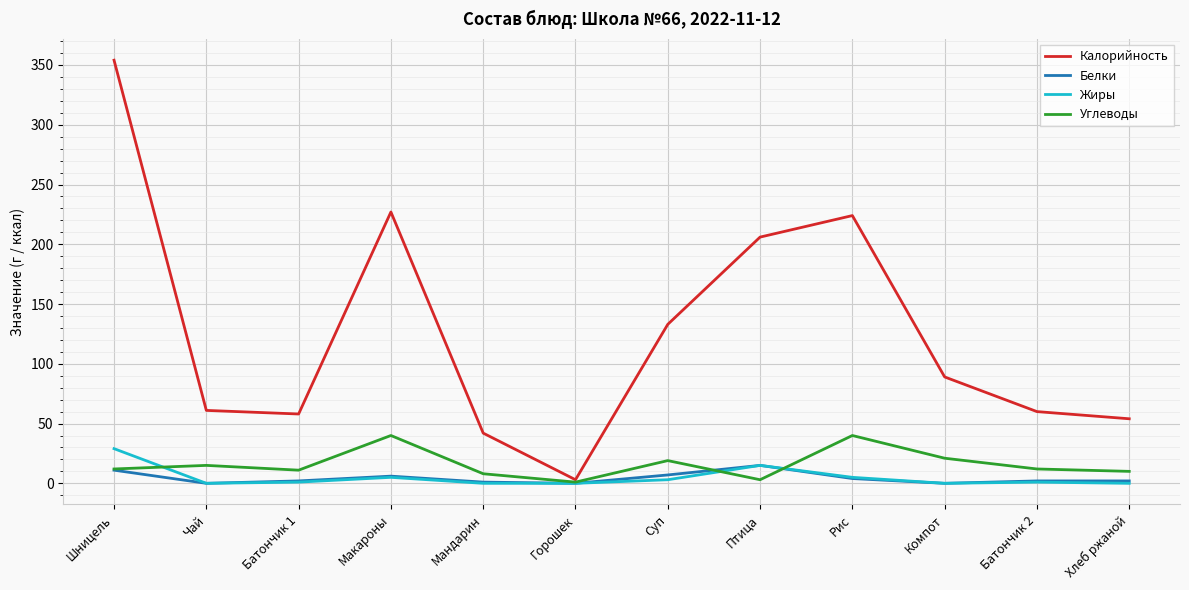

Rank the series by their maximum value, from highest to lowest.

Калорийность, Углеводы, Жиры, Белки